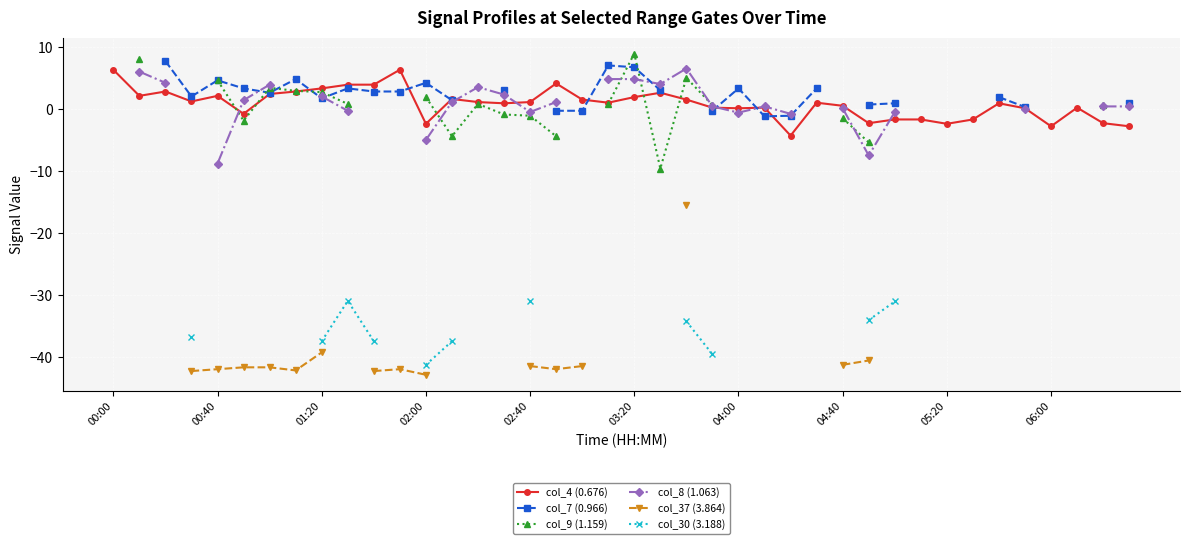

Count the col_8 (1.063) values in the range 0 to 4.

14